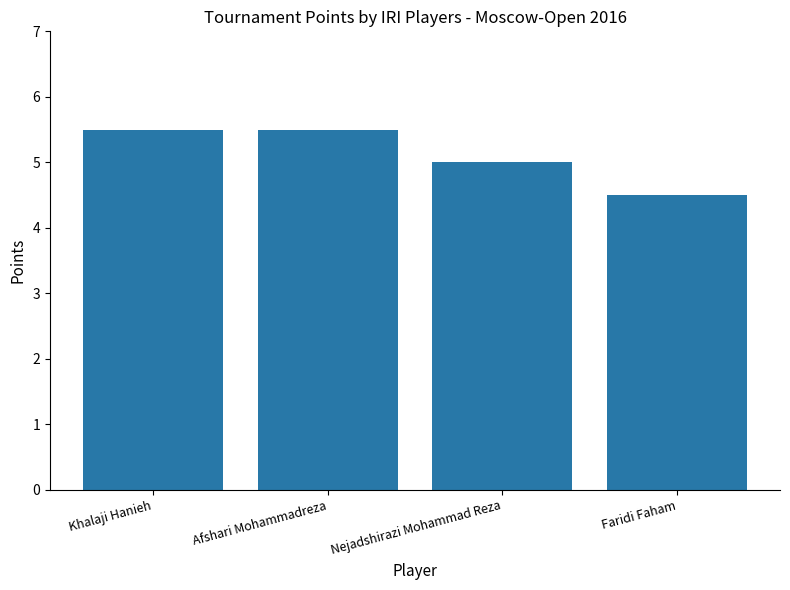

Reading right to left, list all the values displayed in this chart.

4.5	5.0	5.5	5.5